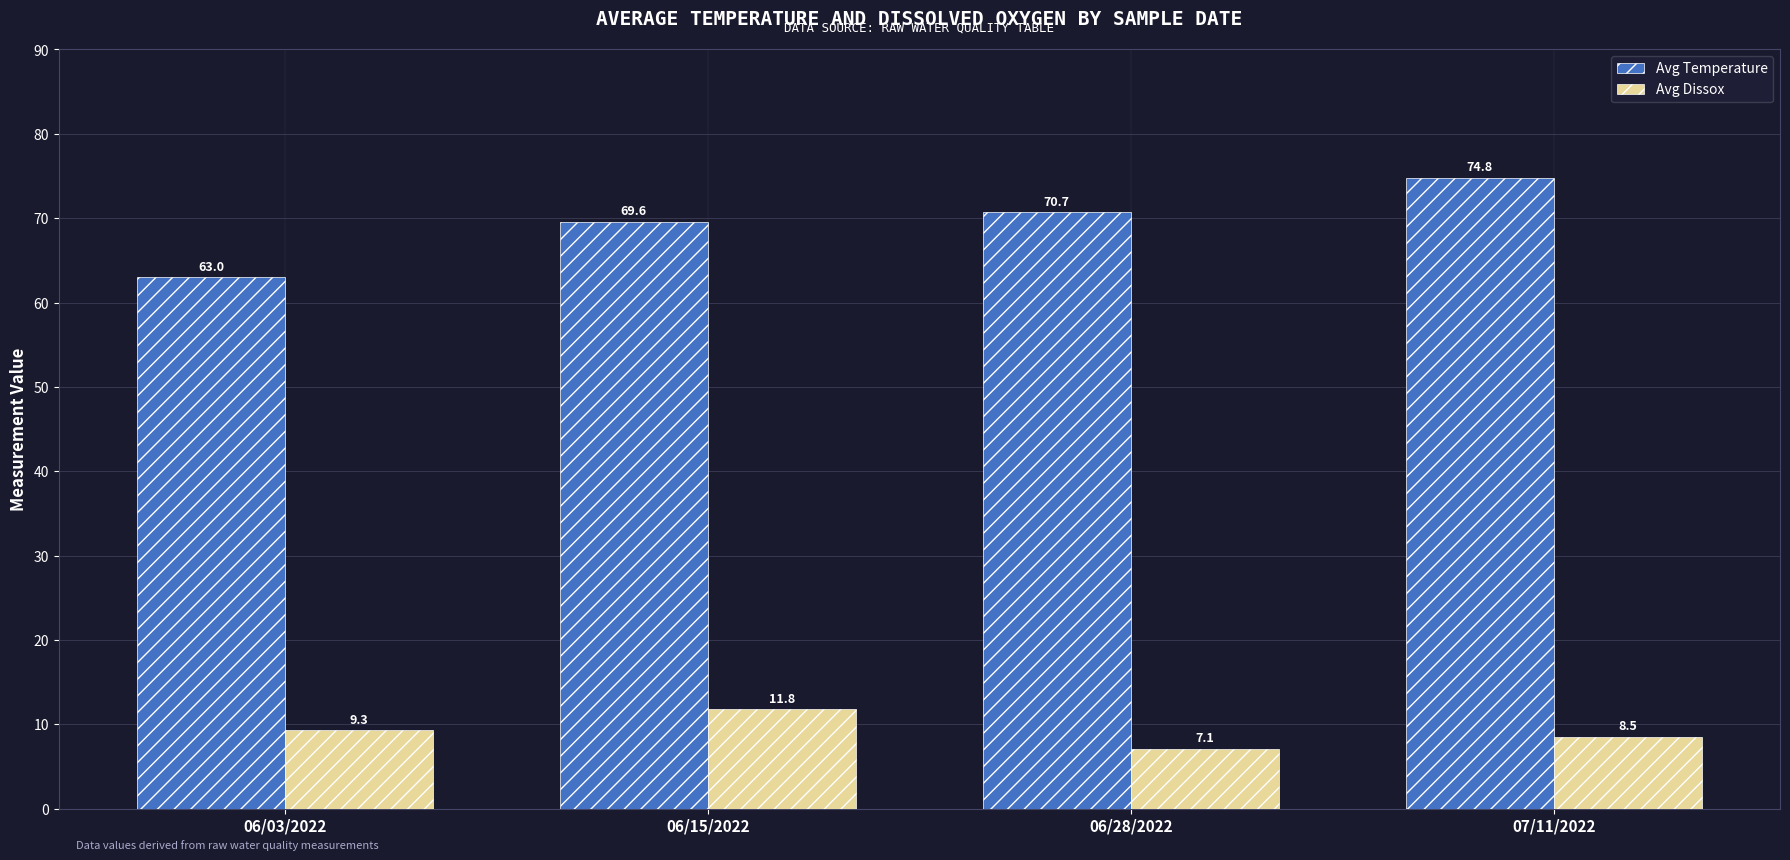

Reading left to right, transcribe all the data shown in this chart.

Avg Temperature: 06/03/2022=63.0	06/15/2022=69.6	06/28/2022=70.7	07/11/2022=74.8
Avg Dissox: 06/03/2022=9.3	06/15/2022=11.8	06/28/2022=7.1	07/11/2022=8.5